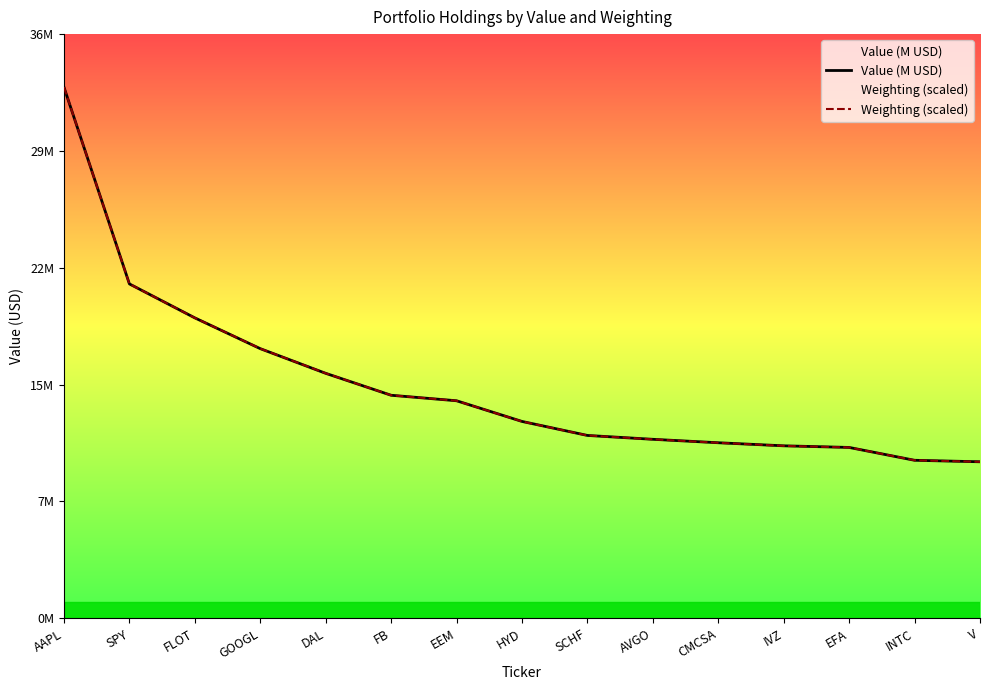

What are all the series names shown in the legend?

Value (M USD), Weighting (scaled)